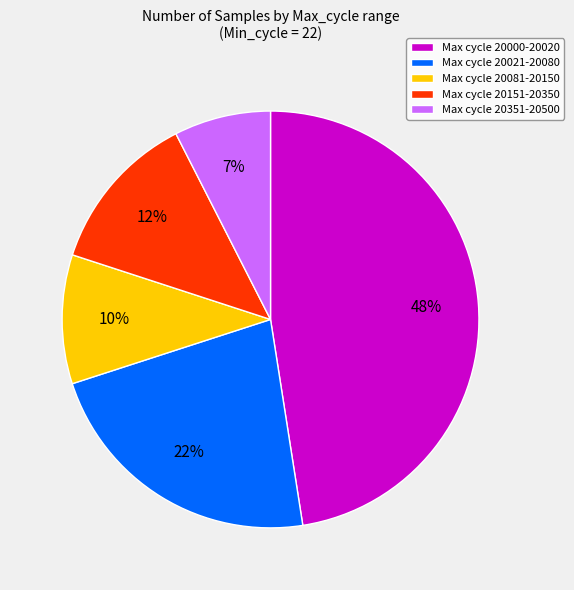

Combined, do Max cycle 20151-20350 and Max cycle 20021-20080 account for over 50%?

No